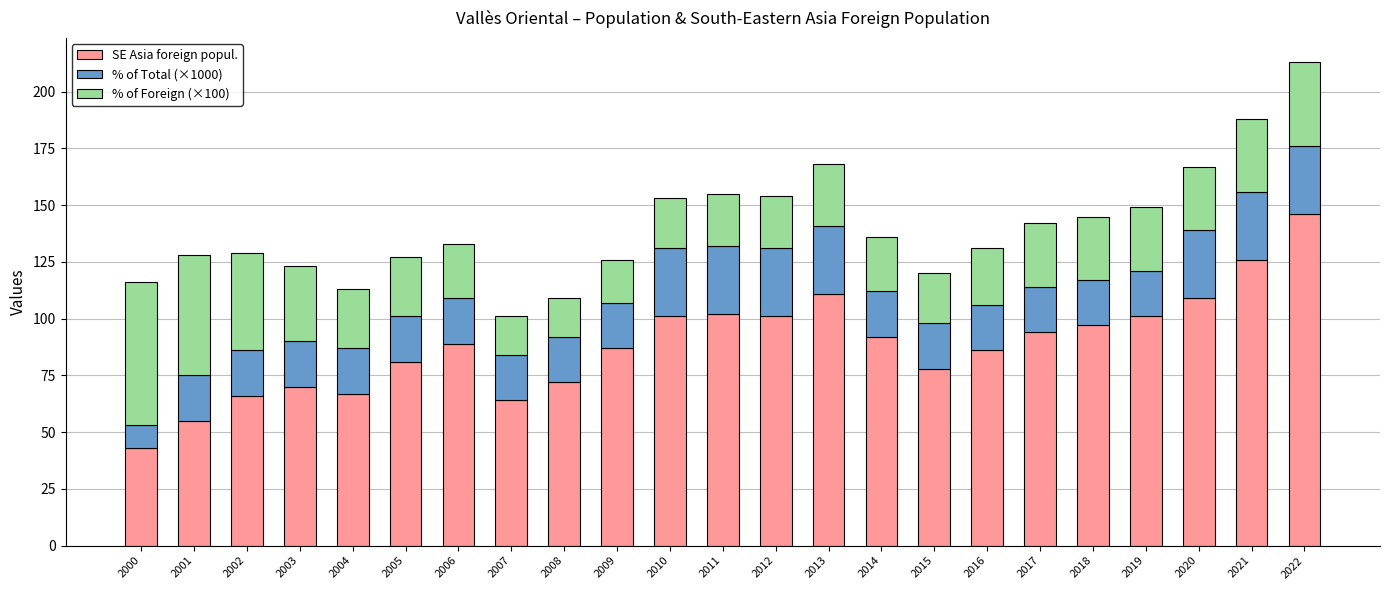

What is the sum of all SE Asia foreign popul. values?

2038